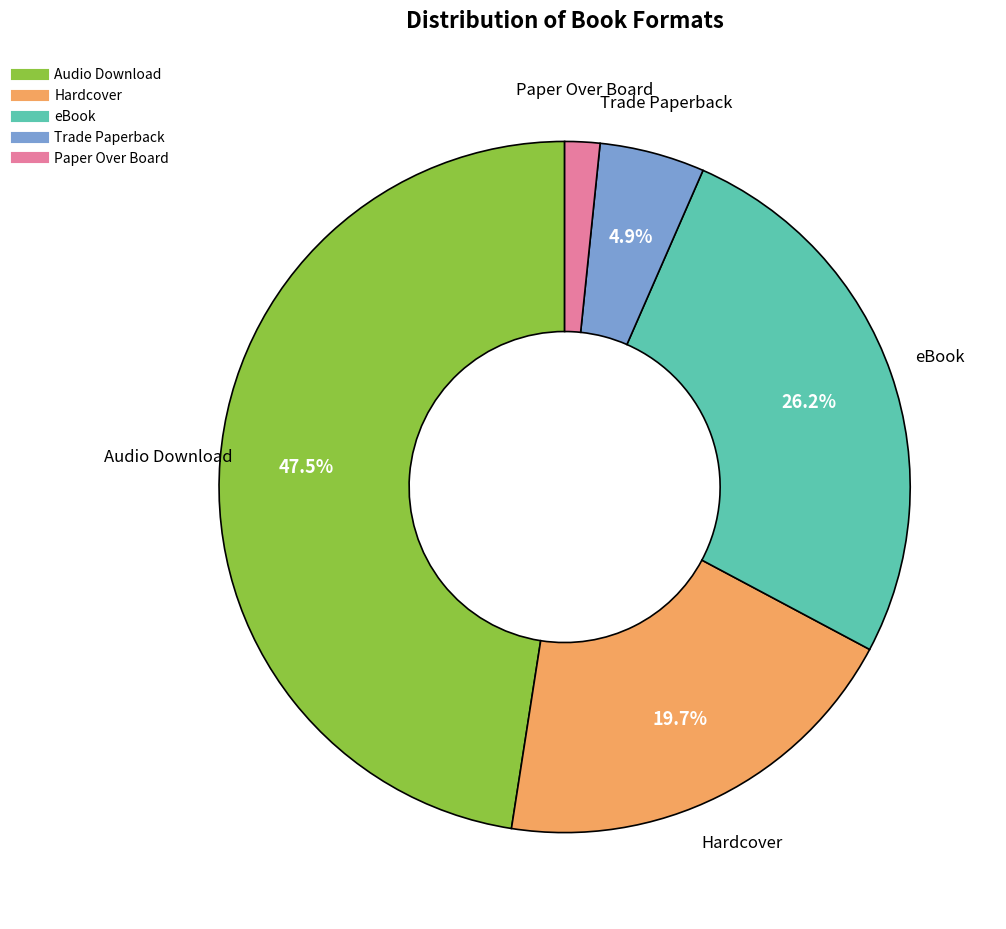

How many slices are in this pie chart?

5